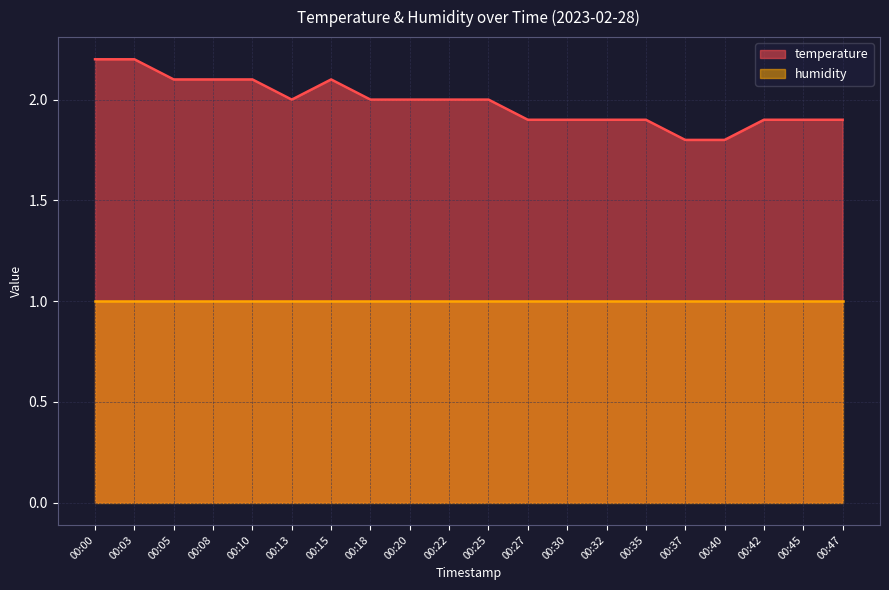

True or false: the data has more than 2 interior local peaks.

False